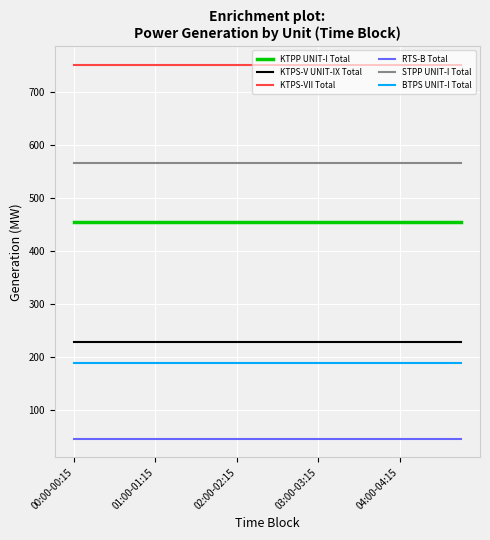

What is the minimum value shown in the chart?

47.0